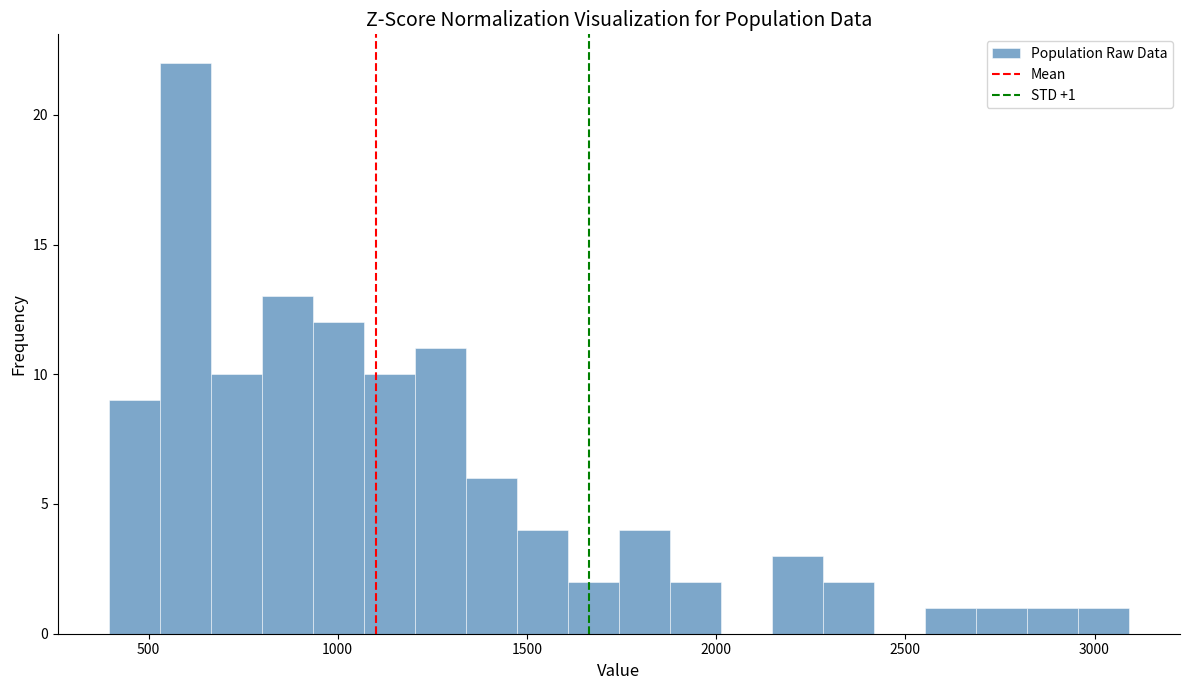

Around what value on the x-axis is the tallest bar? Give the approximate position of its centre, as read against the axis.

600